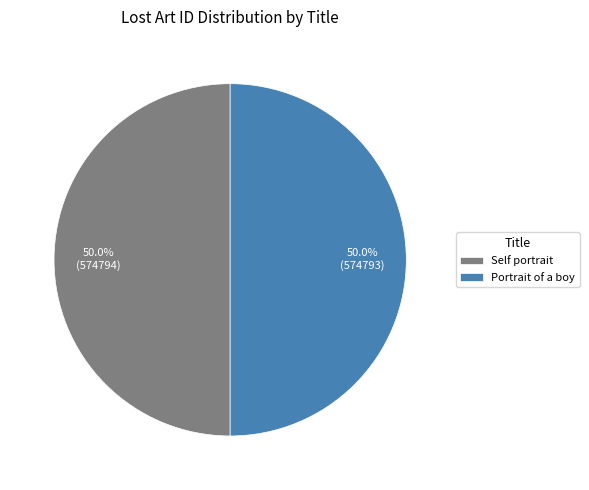

Approximately how many times larger is the value at Portrait of a boy compared to Self portrait?

1.0